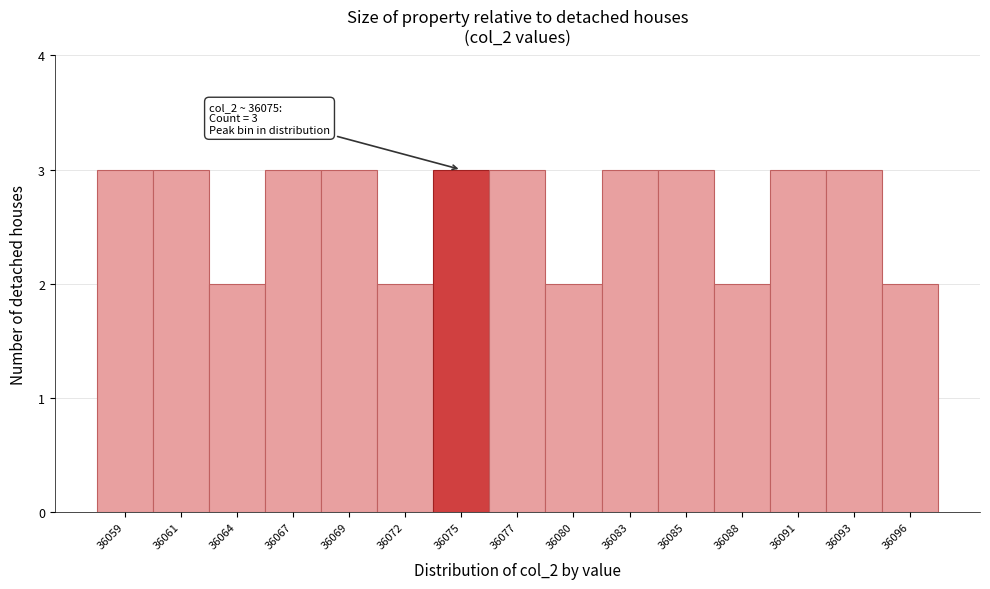

Reading left to right, transcribe all the data shown in this chart.

36059=3	36061=3	36064=2	36067=3	36069=3	36072=2	36075=3	36077=3	36080=2	36083=3	36085=3	36088=2	36091=3	36093=3	36096=2